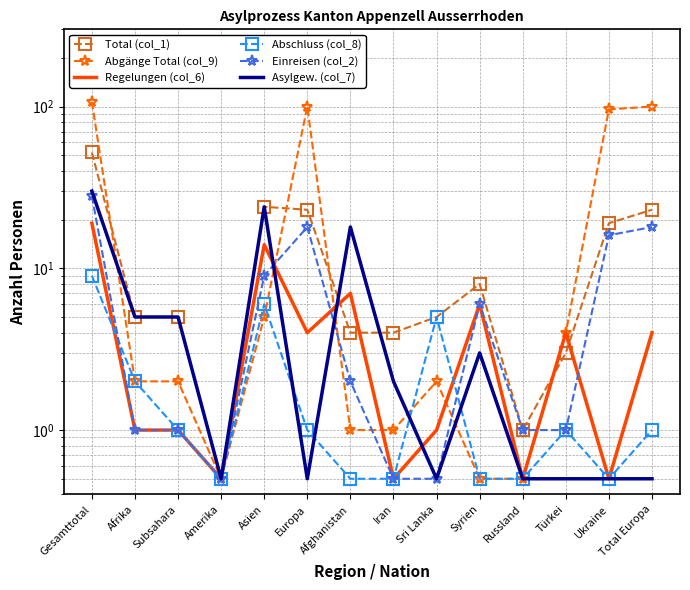

In Asylgew. (col_7), how many points are lower than both neighbors (excluding endpoints)?

3